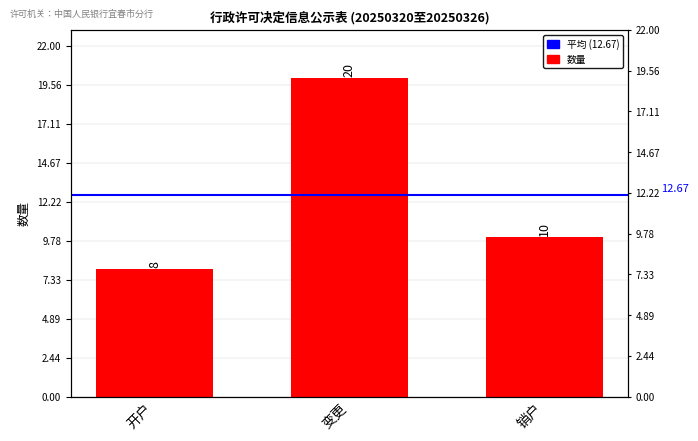

Reading left to right, what are all the values shown in this chart?

8	20	10